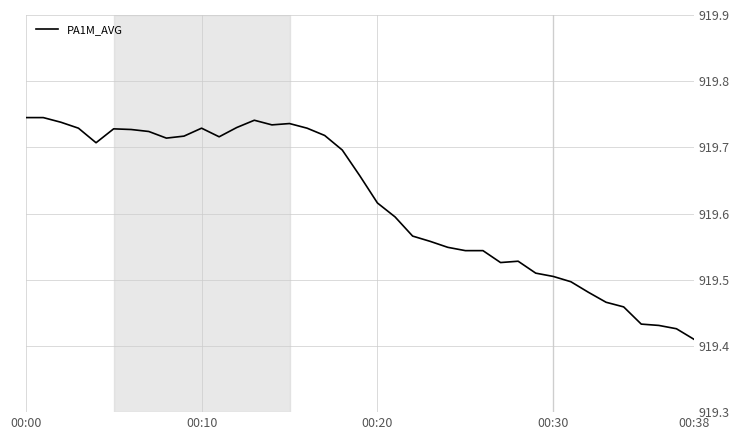

What is the sum of all values?

35865.1